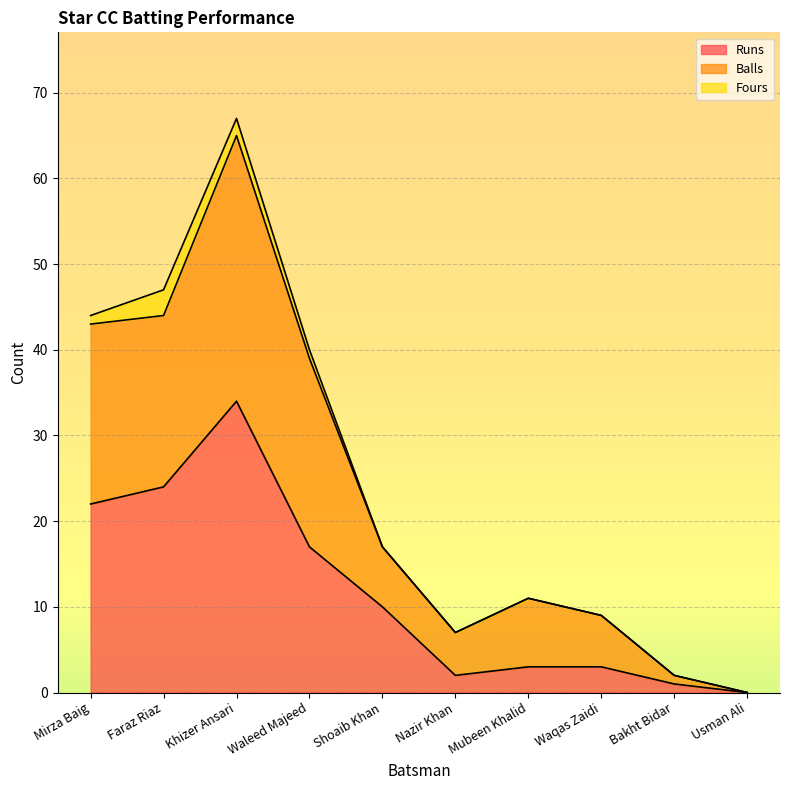

At how many categories does at least one series exceed 51?

1